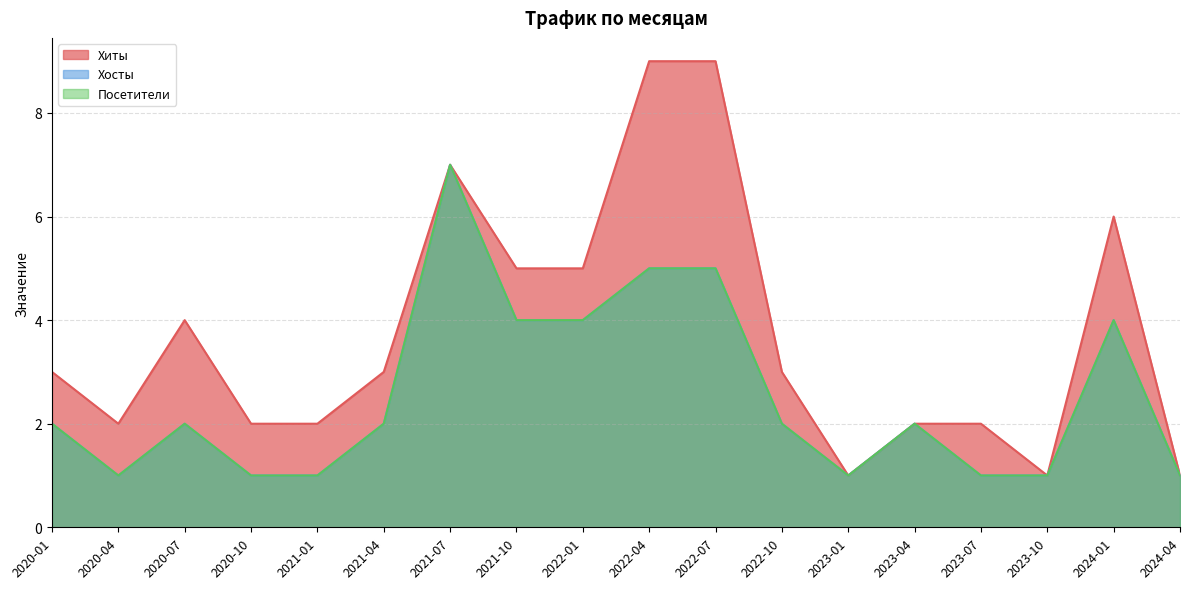

What is the approximate value of Посетители at 2022-04?

5